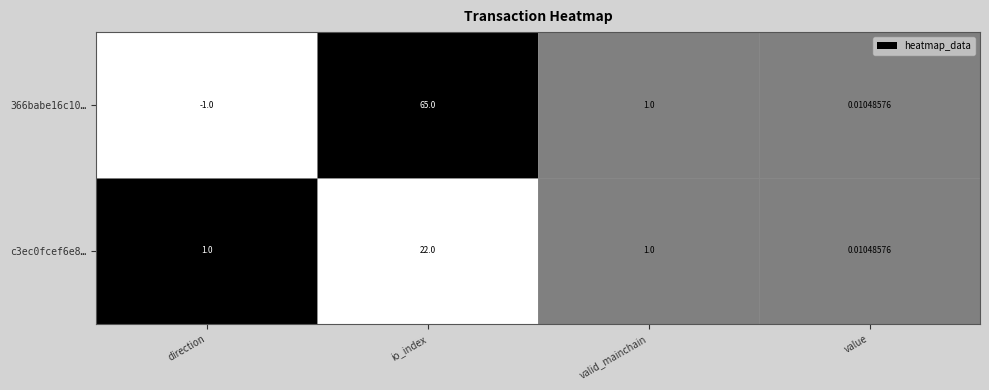

At how many categories does at least one series exceed 0?

4